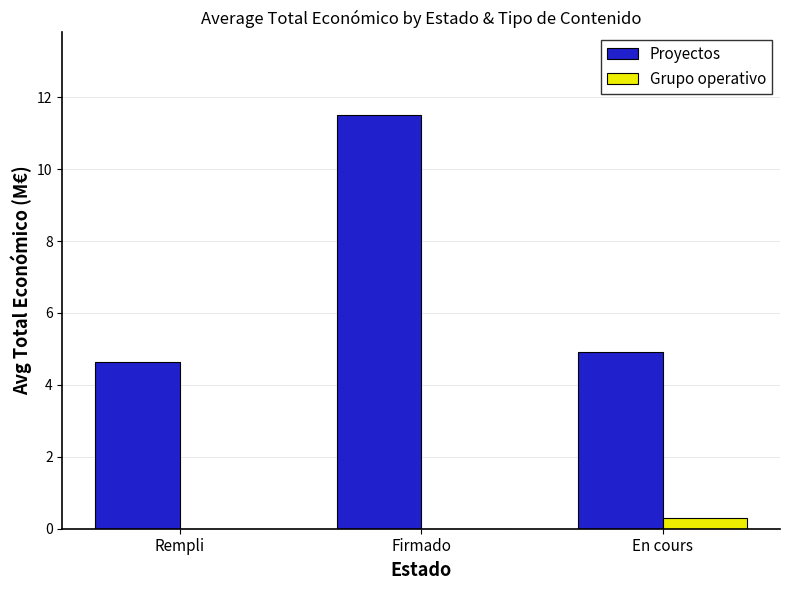

Which series has the largest total across all categories?

Proyectos